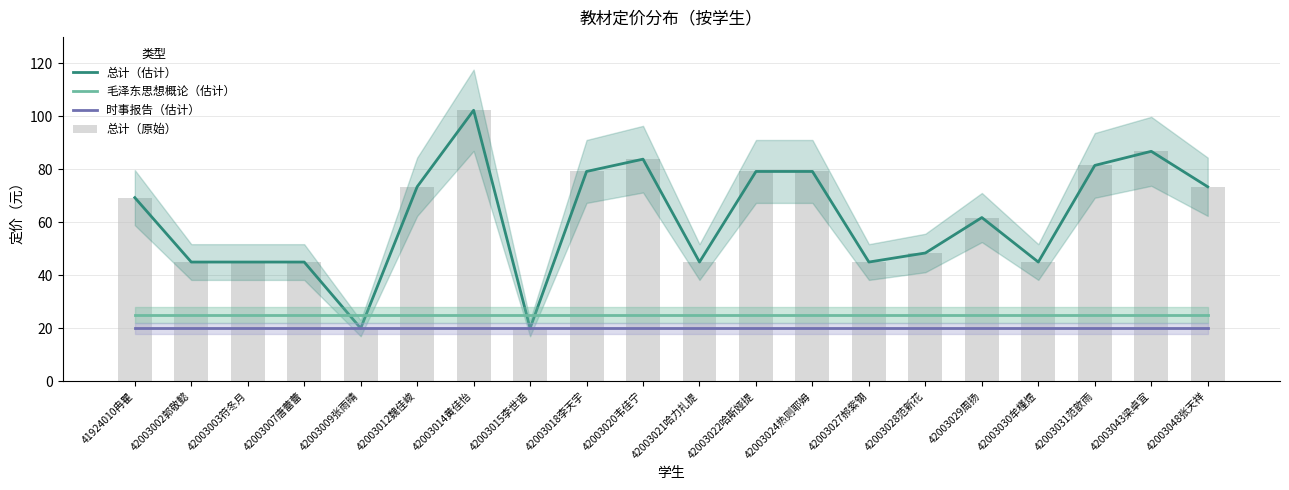

Is it true that 总计（原始） equals 86.8 at 42003043梁卓宜?

True